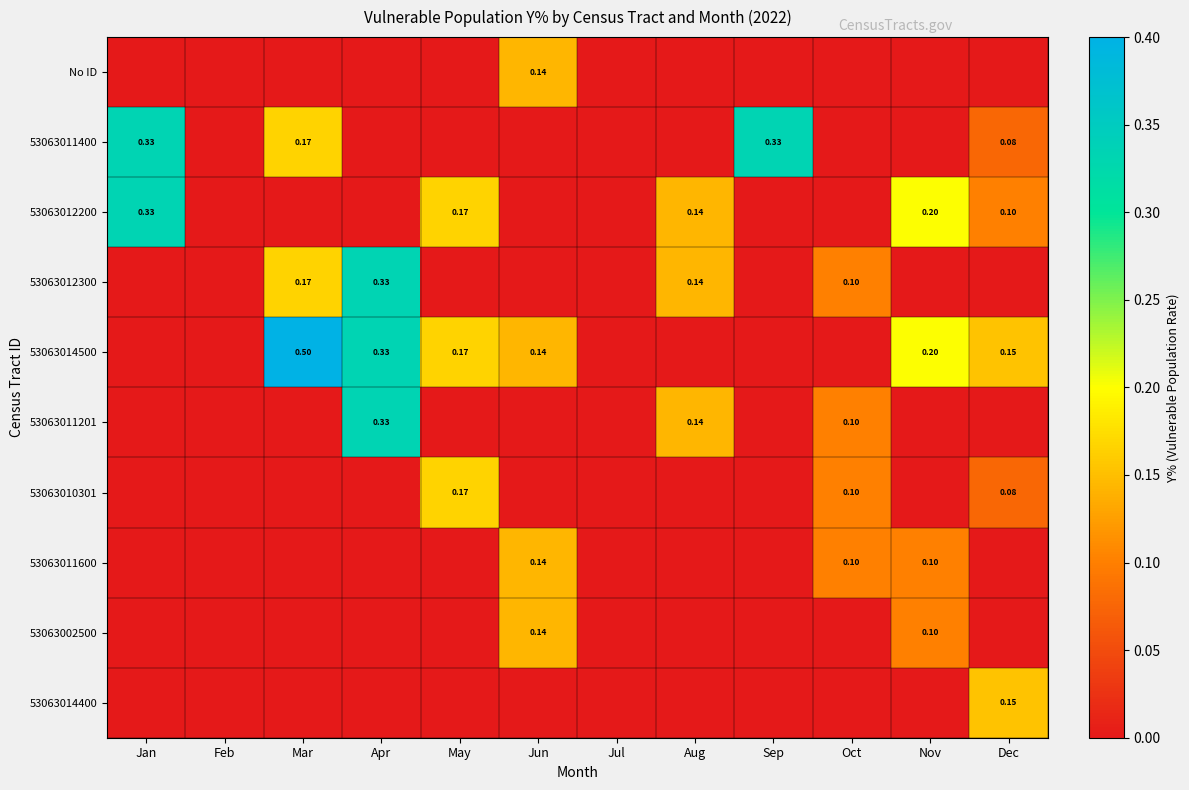

Rank the series at Aug from lowest to highest value.

No ID, 53063011400, 53063014500, 53063010301, 53063011600, 53063002500, 53063014400, 53063012200, 53063012300, 53063011201